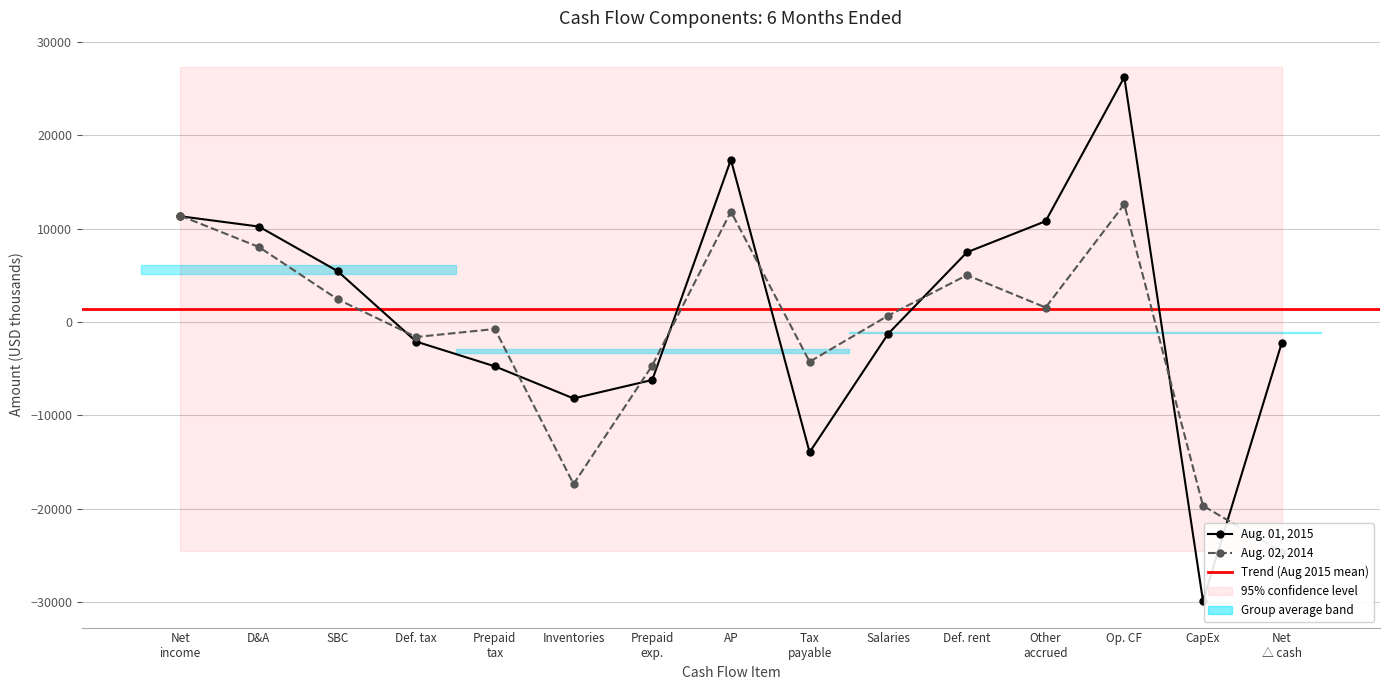

Which category has the highest value in the Aug. 02, 2014 series?

Op. CF